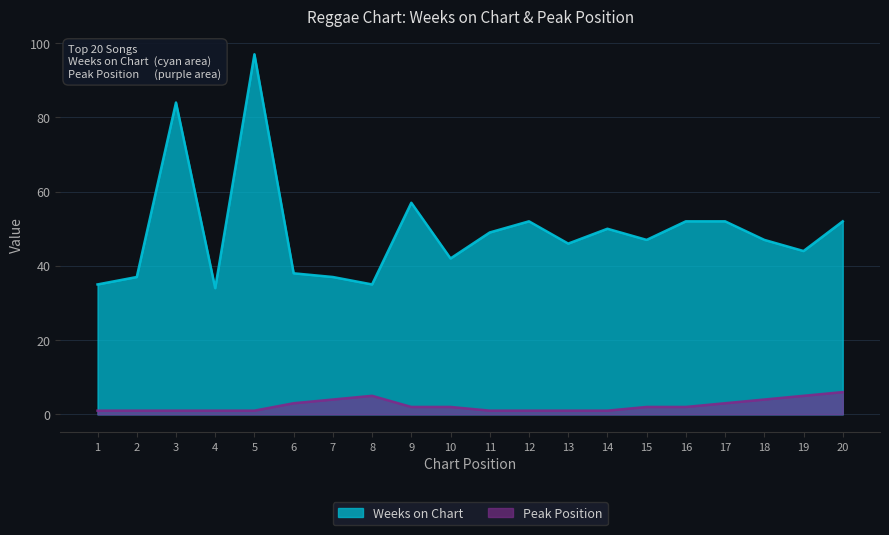

How many interior local valleys does the Weeks on Chart series have?

6